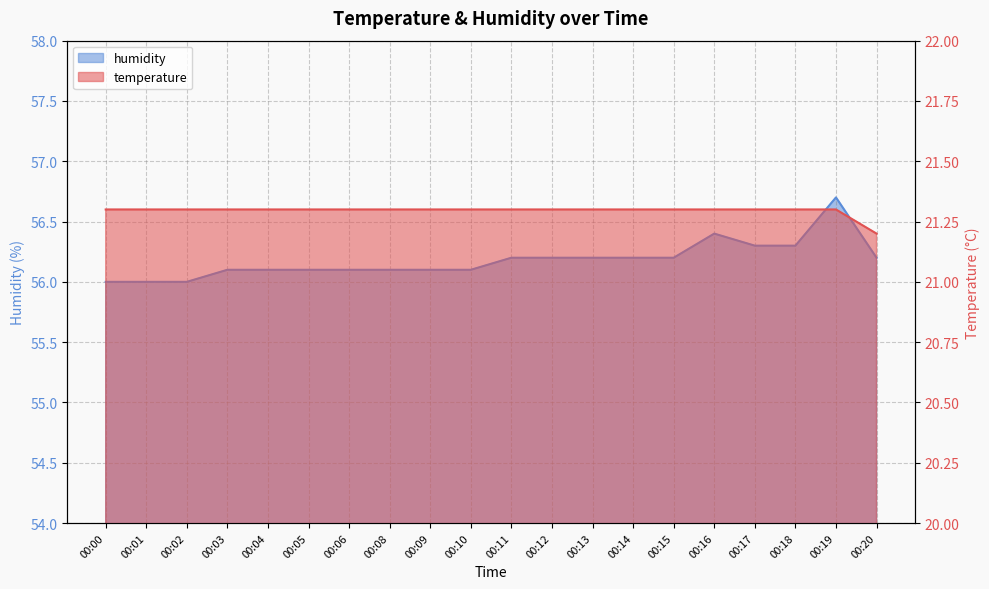

Which has a higher value, 00:12 or 00:15?

00:12